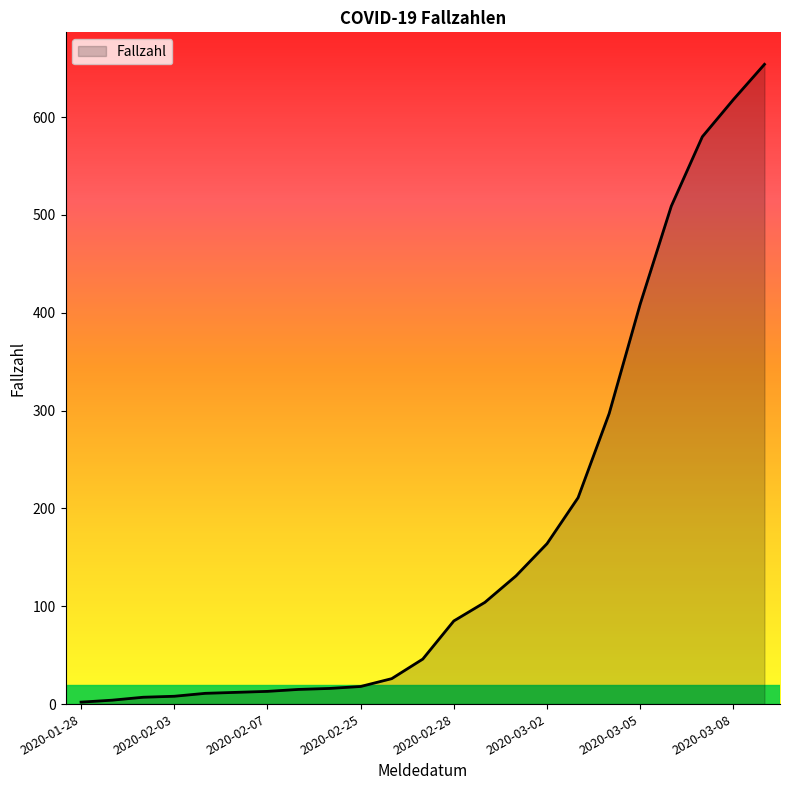

How many lines are shown in the chart?

1